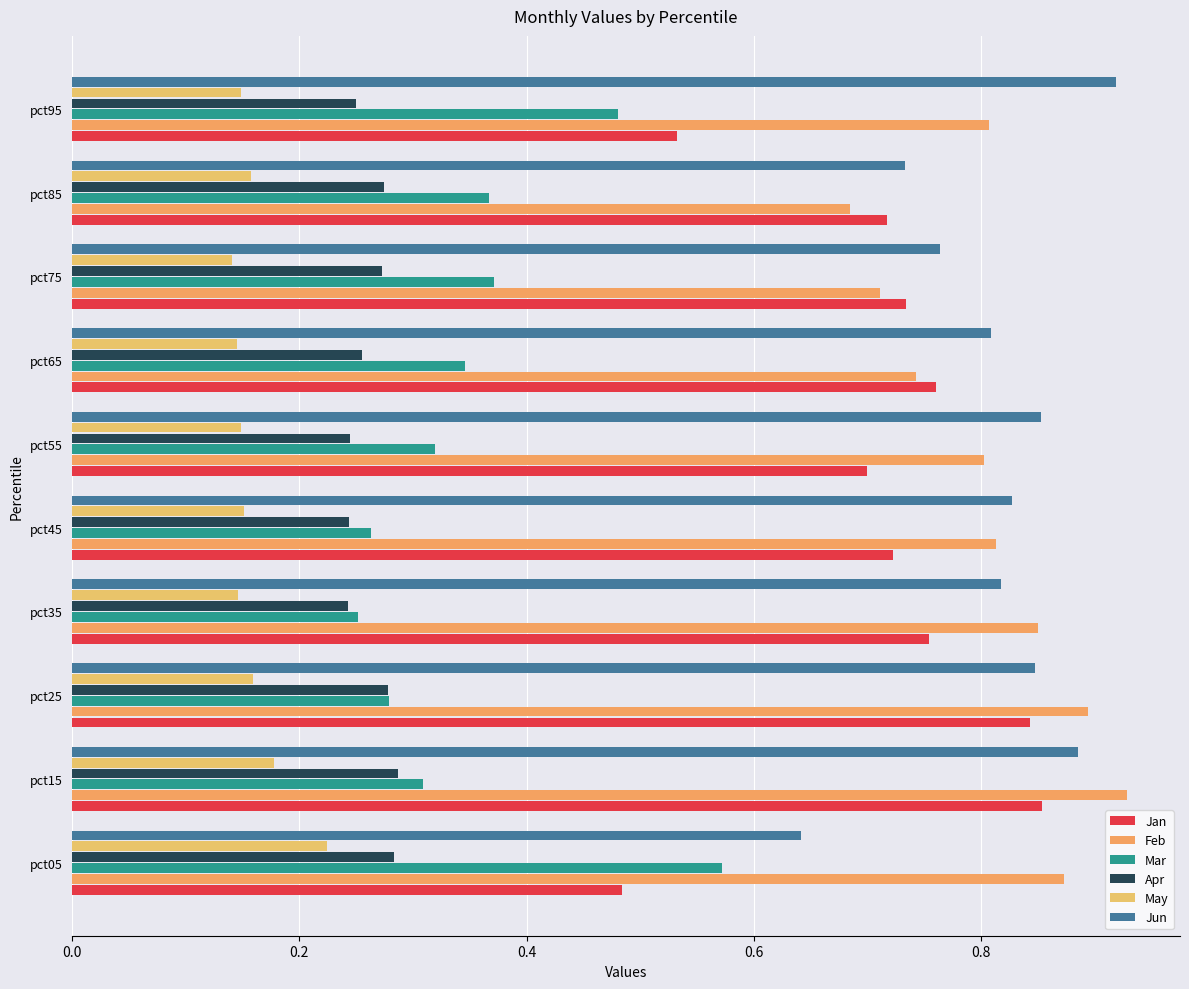

Count the number of categories in the chart.

10